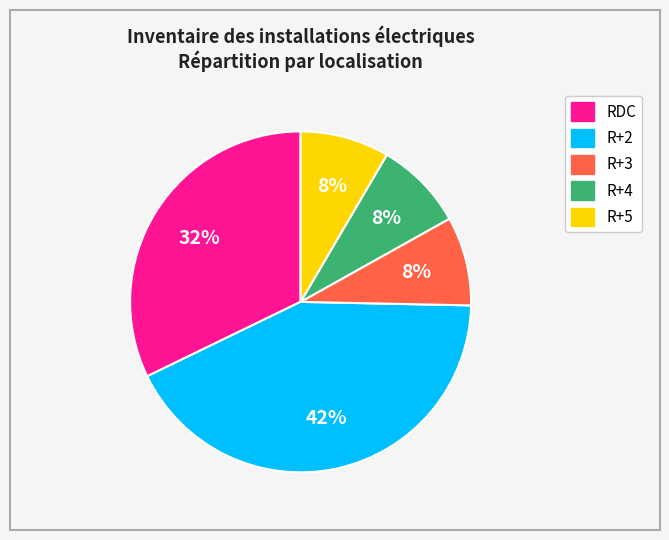

Count the number of slices in the pie.

5